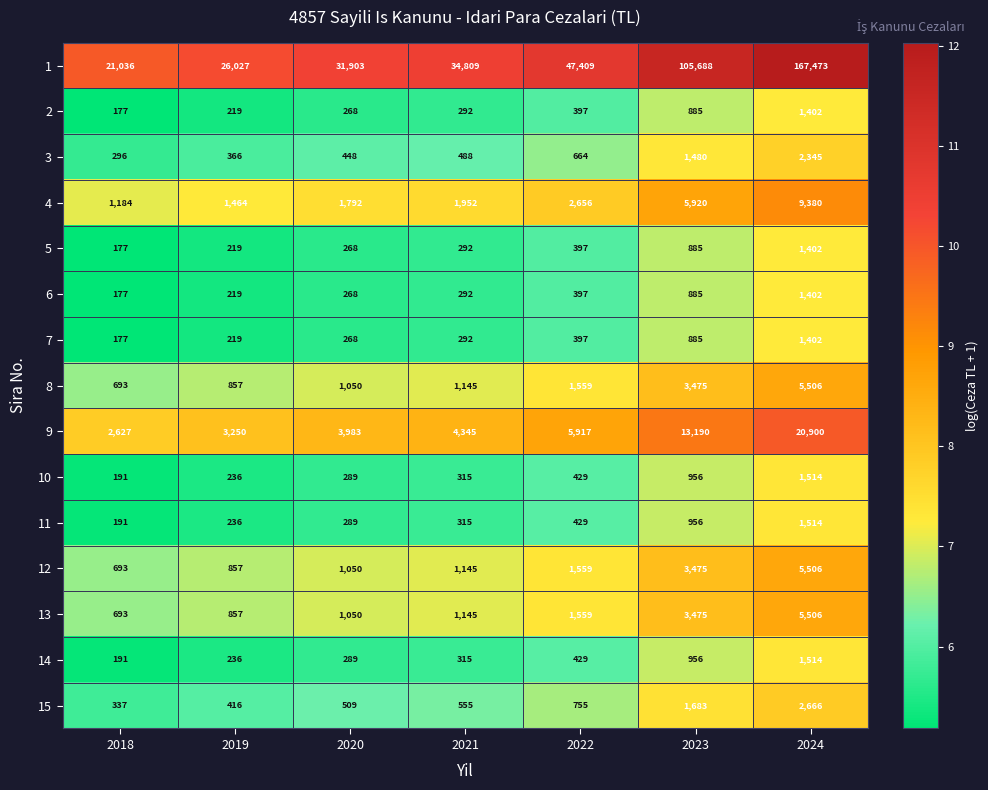

What value does the 3 series have at 2019, to the nearest 50?

350